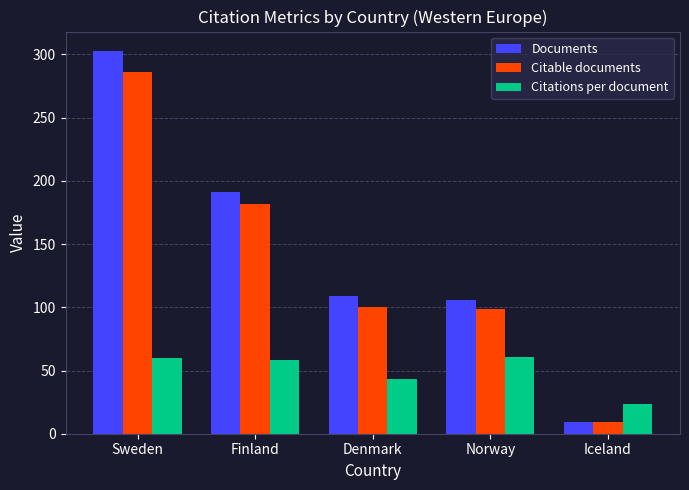

Is it true that Citations per document equals 43.3 at Denmark?

True